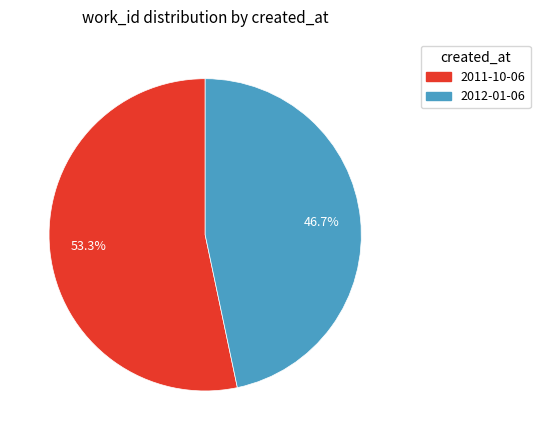

The 2012-01-06 slice represents 47% of the pie. True or false?

True